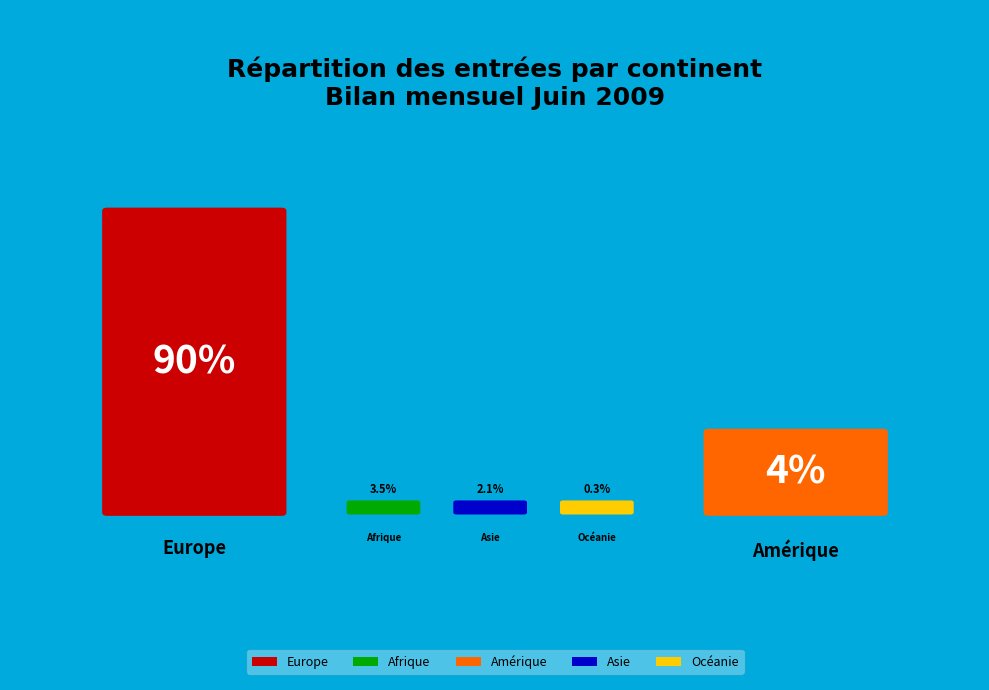

What percentage is NOT represented by Océanie?

99.7%